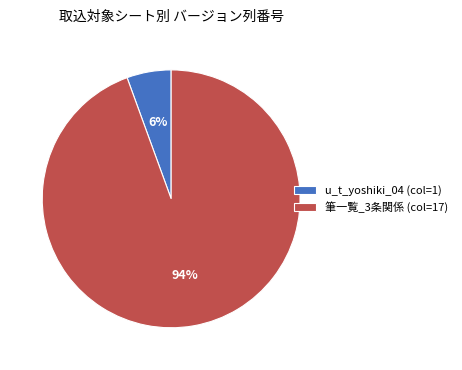

To the nearest percent, what is the average slice percentage?

50%